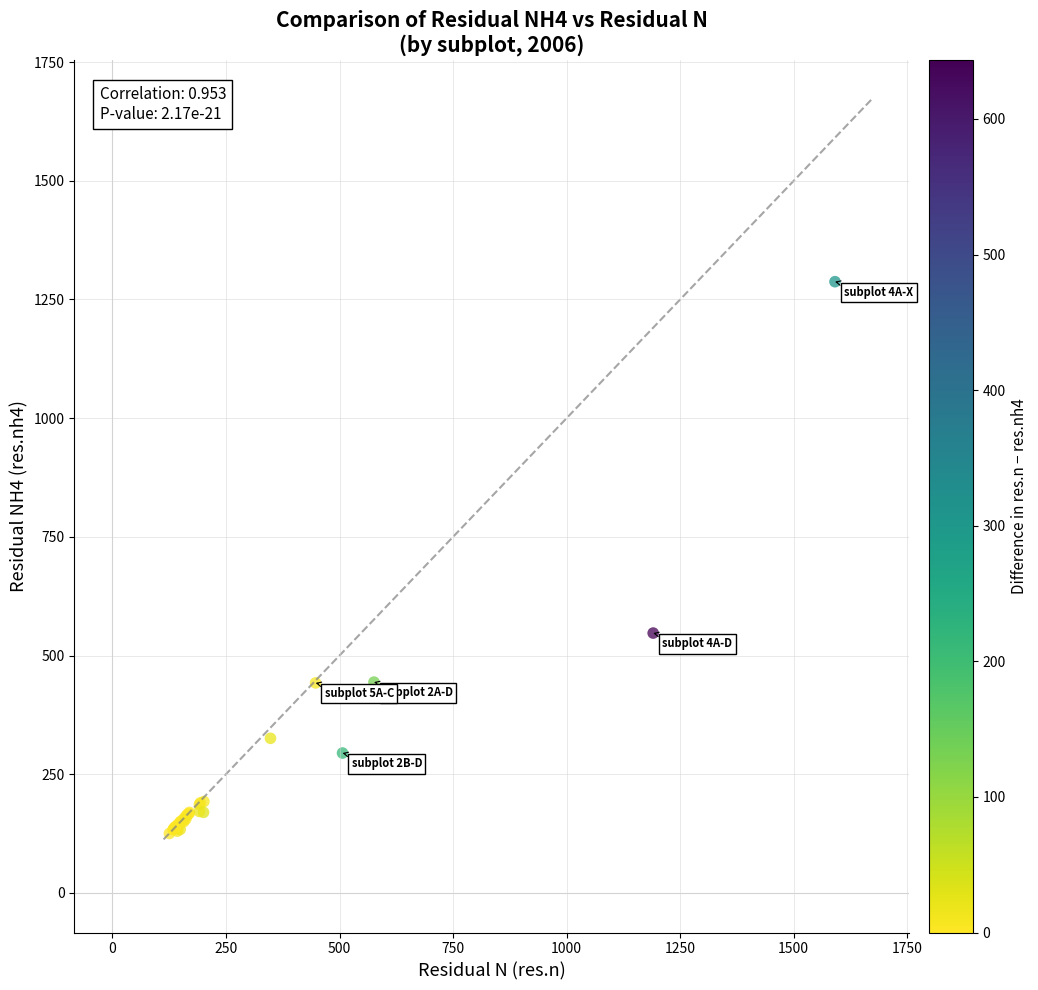

What Y value in the scatter plot is closest to 706?

547.3